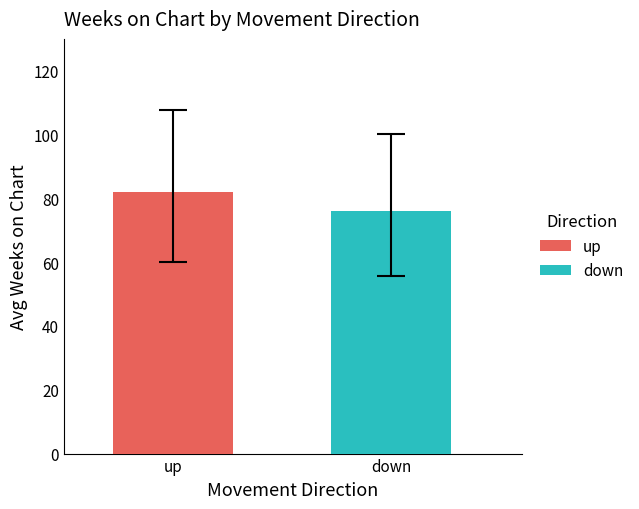

What are all the series names shown in the legend?

up, down